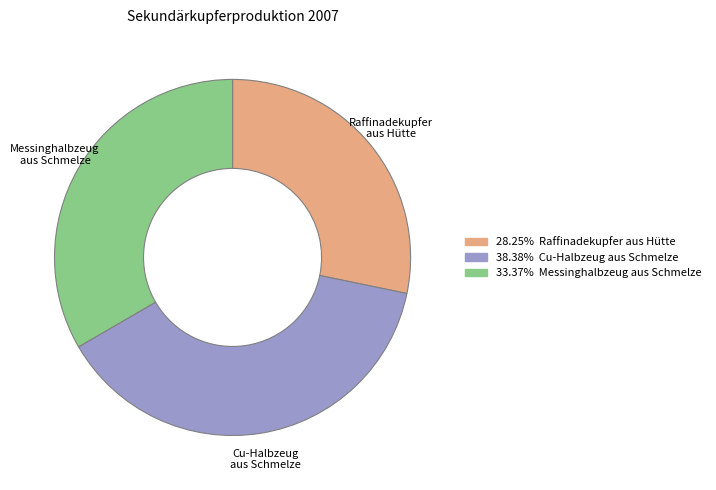

Combined, do Raffinadekupfer aus Hütte and Cu-Halbzeug aus Schmelze account for over 50%?

Yes